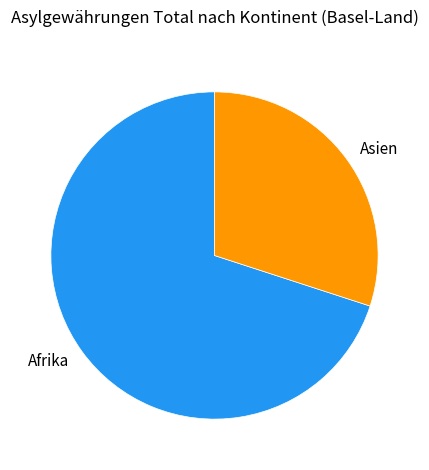

The Afrika slice represents 70% of the pie. True or false?

True